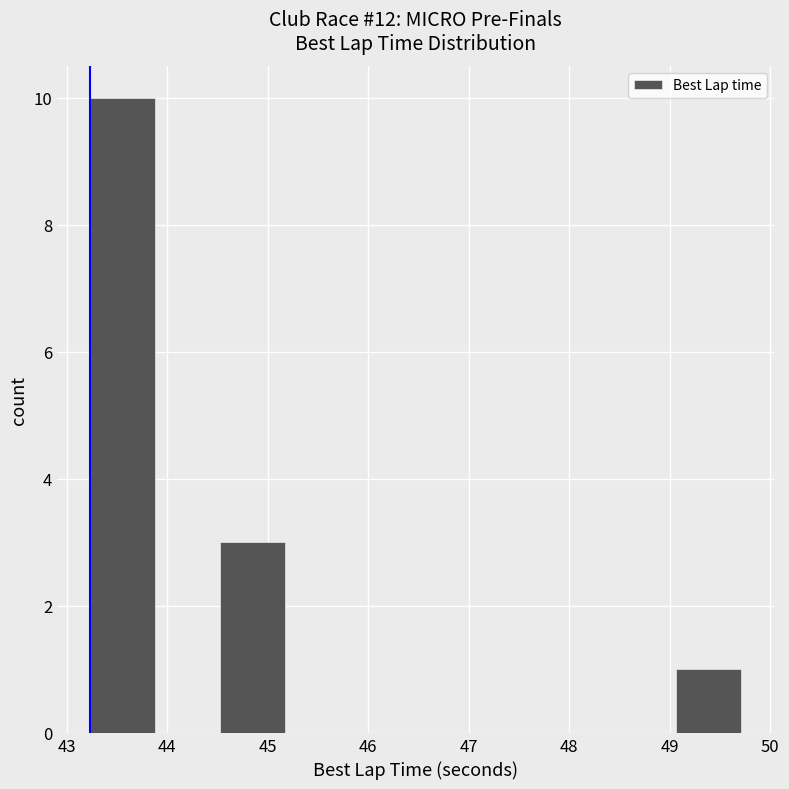

Reading left to right, list every bar in this chart as the range it spans on the x-axis followed by its height. Neither the bar edges nor the heights are printed on the chart, so give them approximately, as read against the axes.

43.2 to 43.9: 10
43.9 to 44.5: 0
44.5 to 45.2: 3
45.2 to 45.8: 0
45.8 to 46.5: 0
46.5 to 47.1: 0
47.1 to 47.8: 0
47.8 to 48.4: 0
48.4 to 49.1: 0
49.1 to 49.7: 1